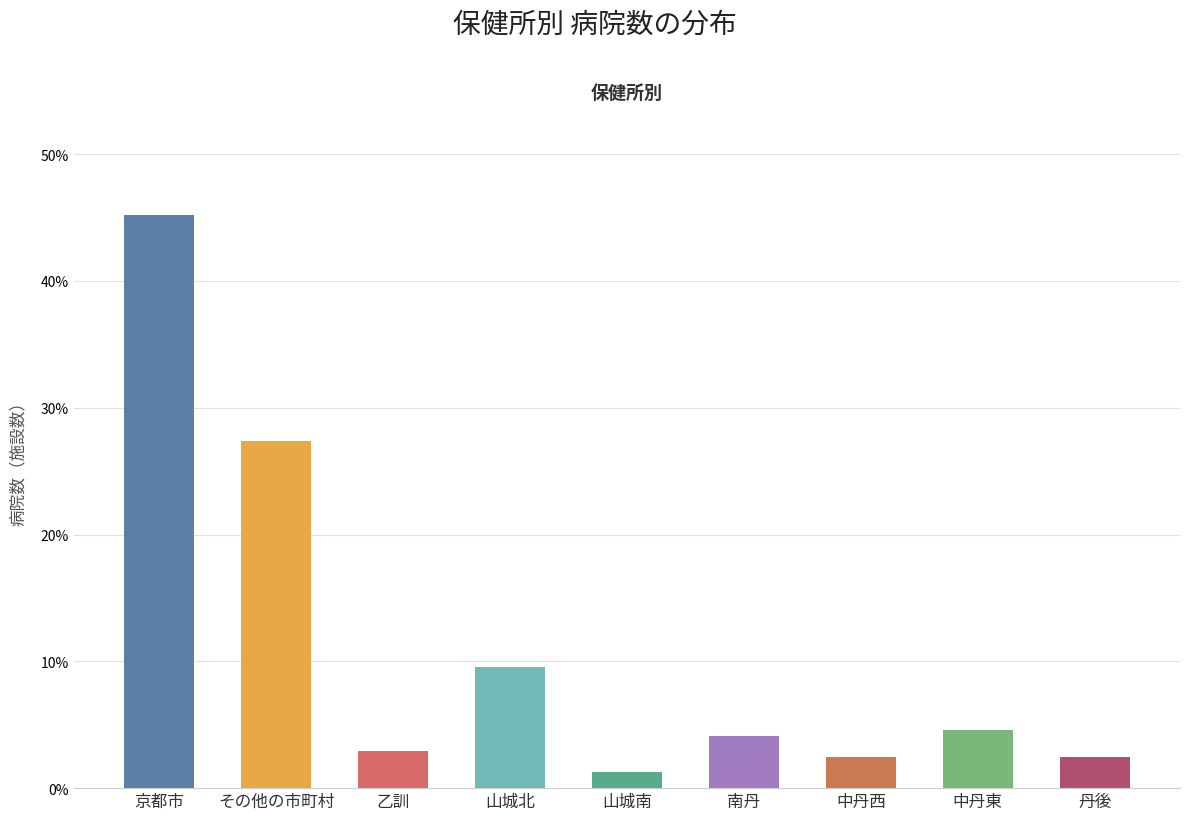

At which label does the data first exceed 4?

京都市